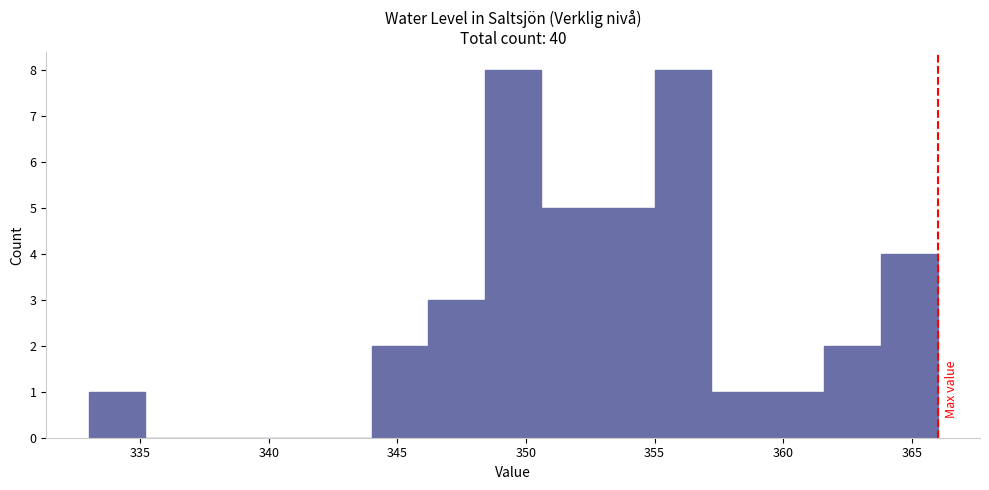

Reading left to right, list every bar in this chart as the range it spans on the x-axis followed by its height. Neither the bar edges nor the heights are printed on the chart, so give them approximately, as read against the axes.

333.0 to 335.2: 1
335.2 to 337.4: 0
337.4 to 339.6: 0
339.6 to 341.8: 0
341.8 to 344.0: 0
344.0 to 346.2: 2
346.2 to 348.4: 3
348.4 to 350.6: 8
350.6 to 352.8: 5
352.8 to 355.0: 5
355.0 to 357.2: 8
357.2 to 359.4: 1
359.4 to 361.6: 1
361.6 to 363.8: 2
363.8 to 366.0: 4